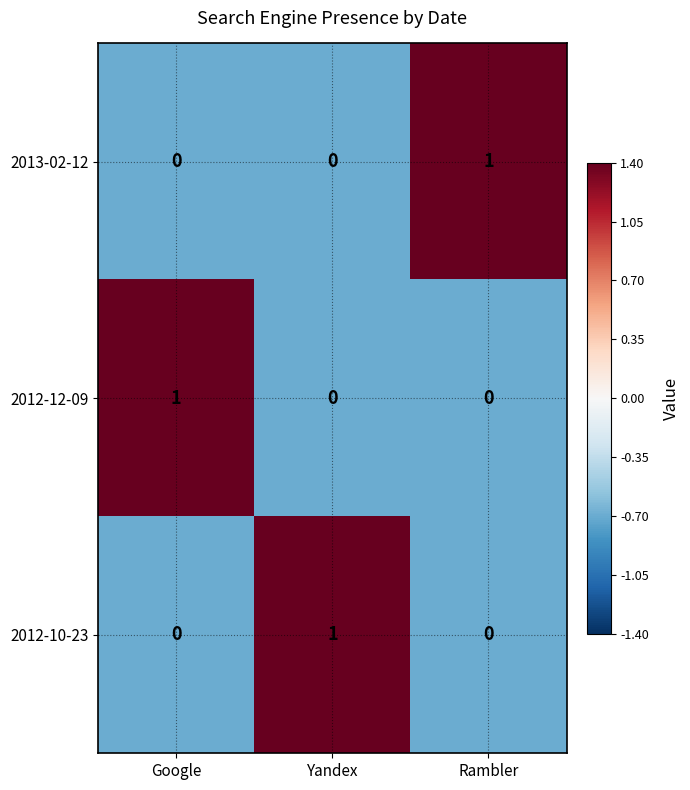

At which label does 2012-10-23 reach its peak?

Yandex